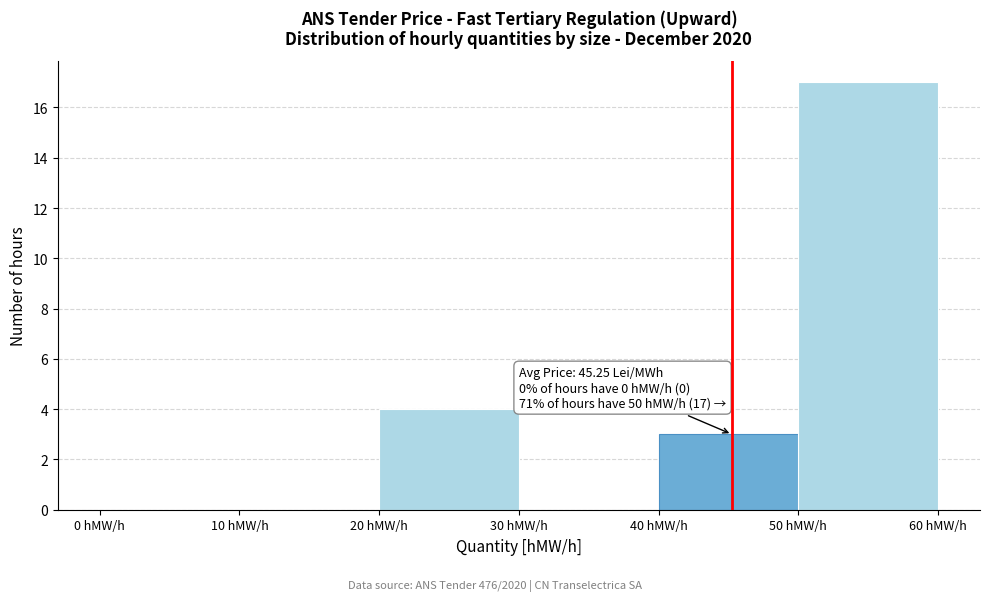

Which range on the x-axis has the tallest bar?

50 to 60